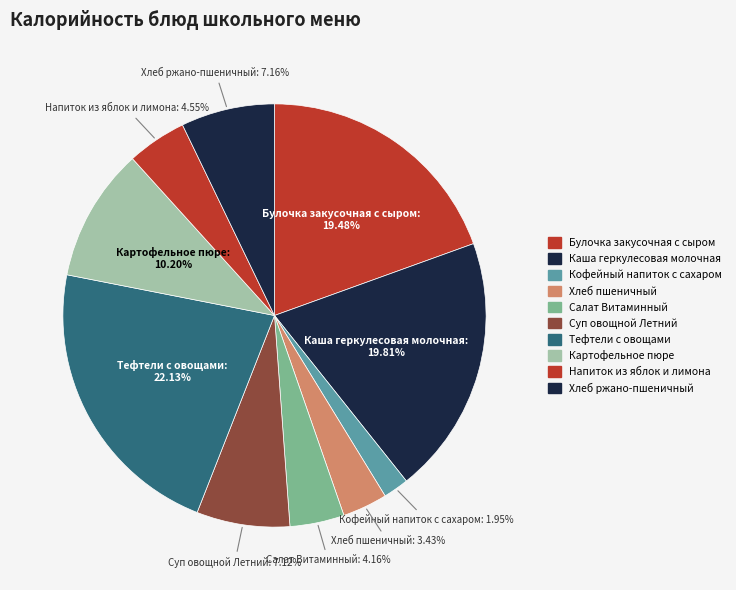

How many slices are in this pie chart?

10